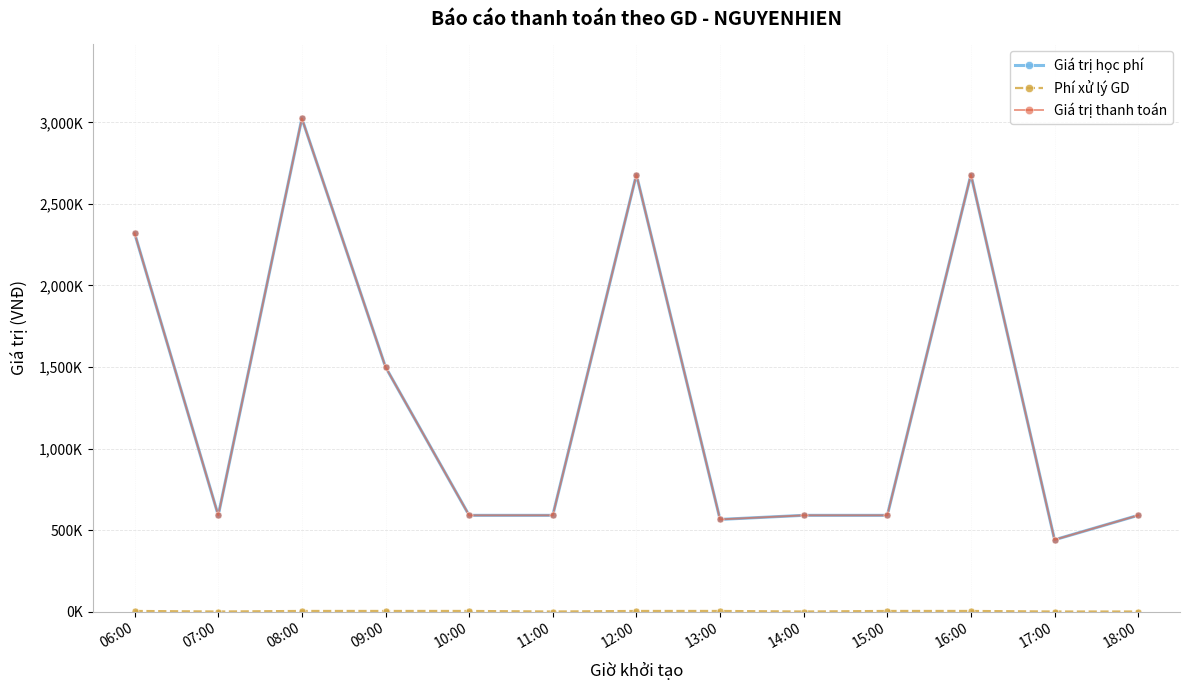

At how many categories does at least one series exceed 1718342?

4